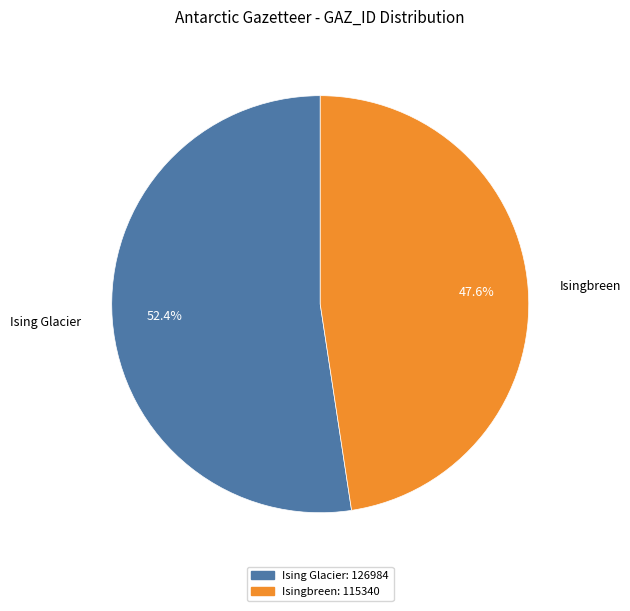

How many segments does this pie chart have?

2